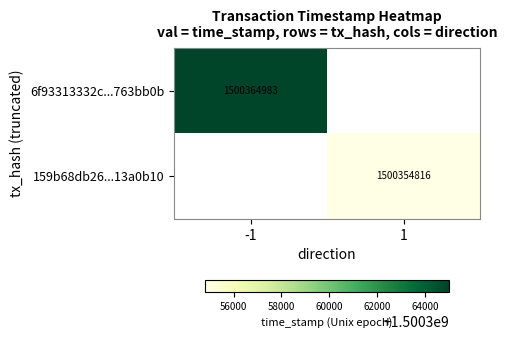

The value of 6f93313332c...763bb0b at -1 is 1500364983. True or false?

True